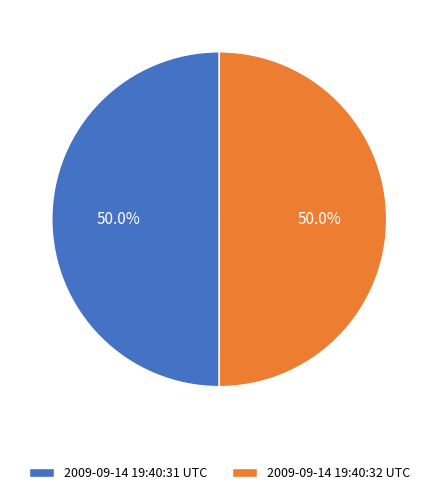

The 2009-09-14 19:40:31 UTC slice represents 57% of the pie. True or false?

False